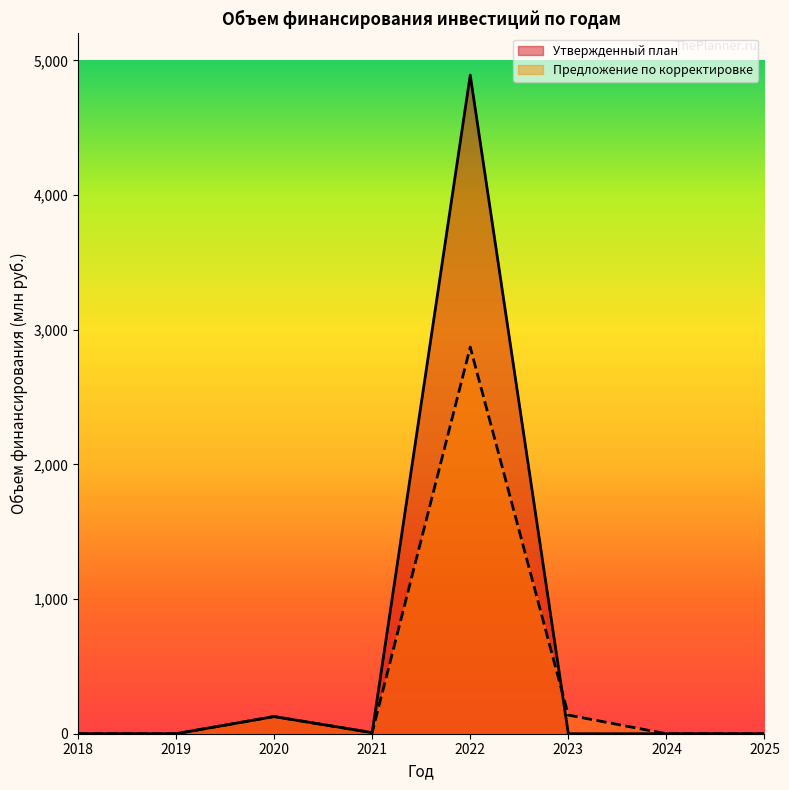

What is the difference between the highest and lowest values at 2022?

2020.1